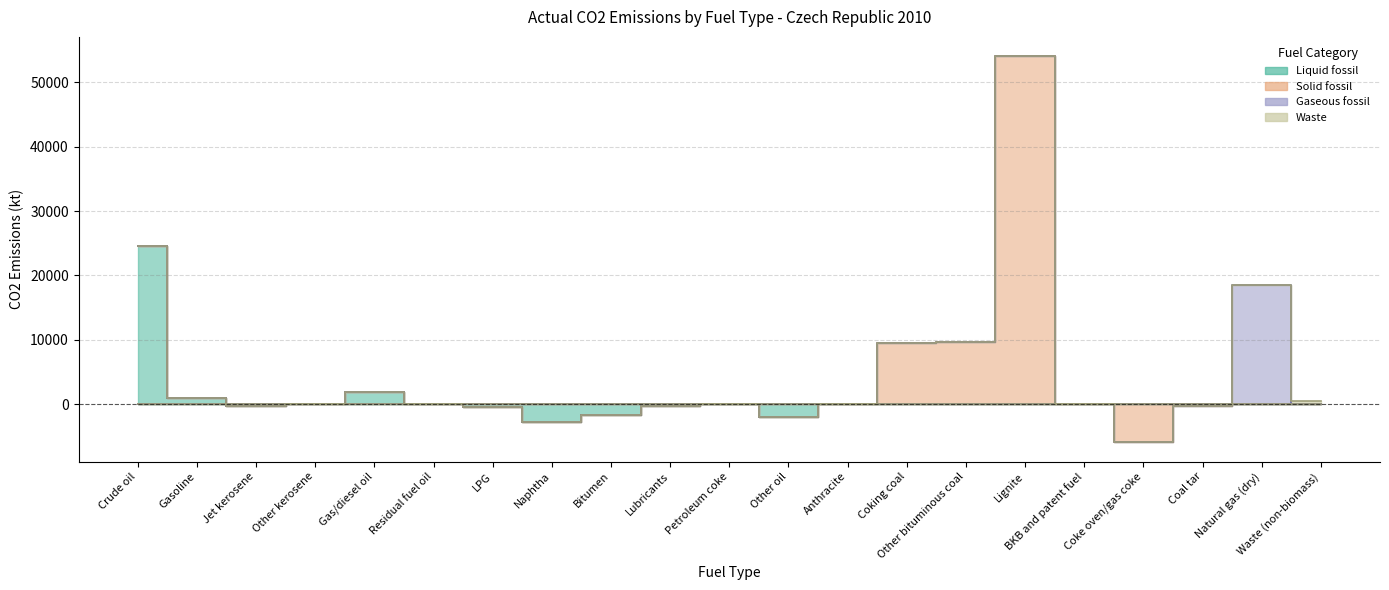

How many intersections are there between Solid fossil and Gaseous fossil?

1